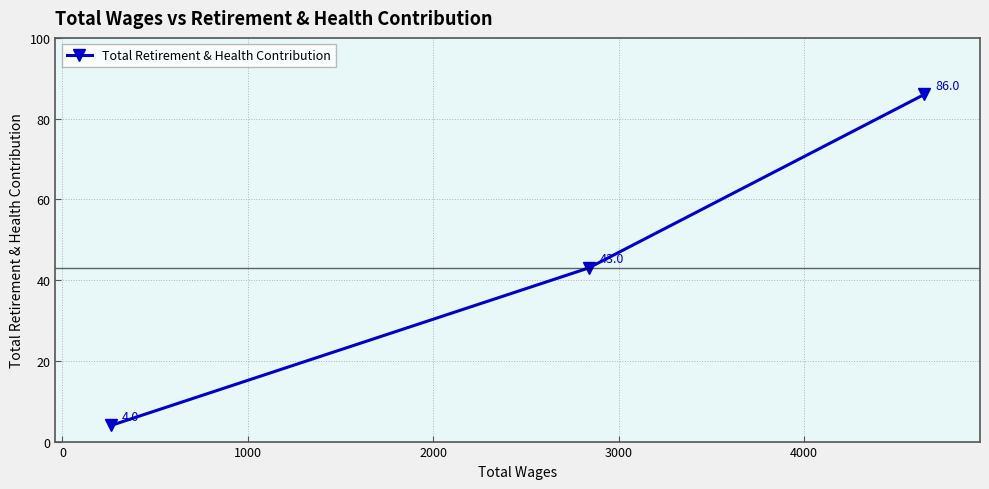

What is the minimum value shown in the chart?

4